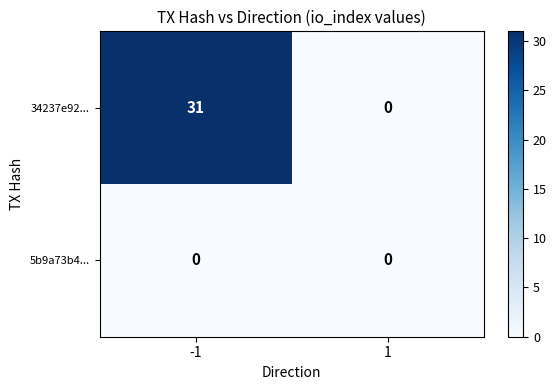

Reading left to right, extract all data points from this chart.

34237e92...: -1=31	1=0
5b9a73b4...: -1=0	1=0